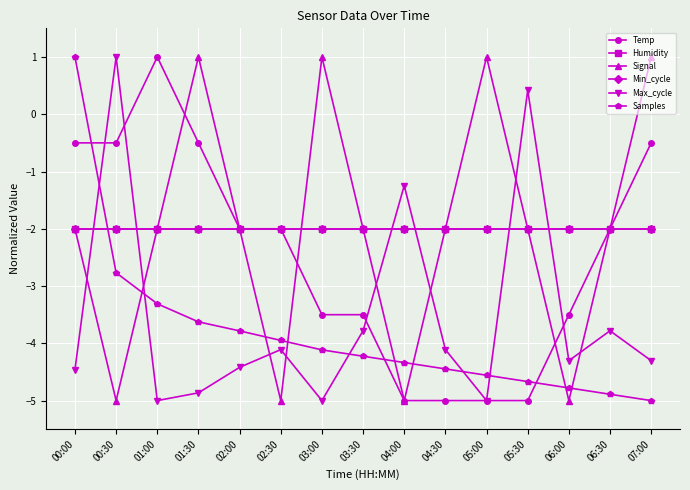

Does the chart have visible grid lines?

Yes